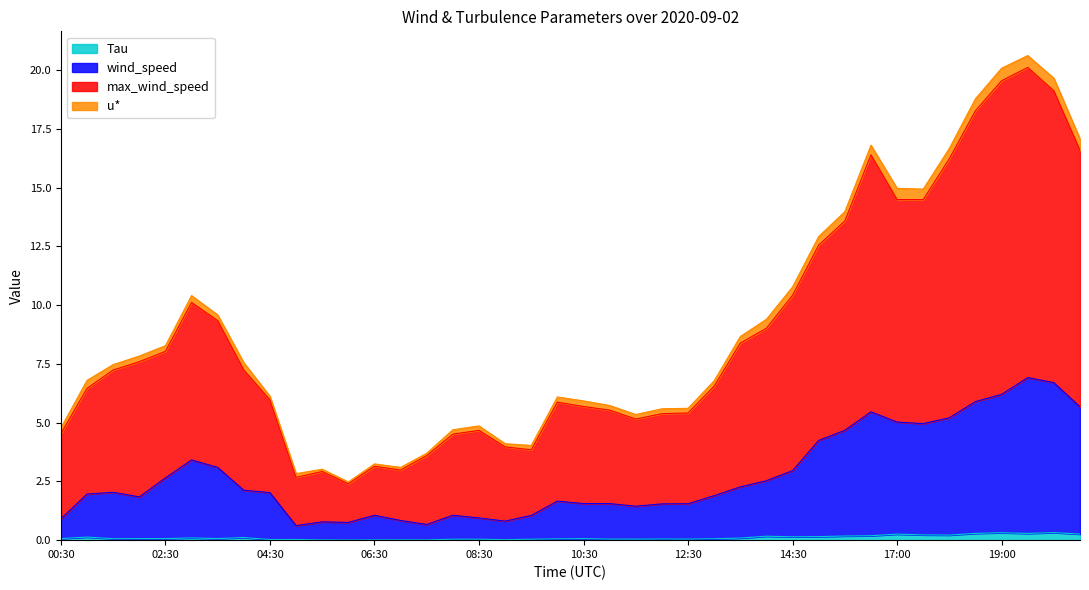

Is it true that max_wind_speed equals 3.2 at 04:30?

False